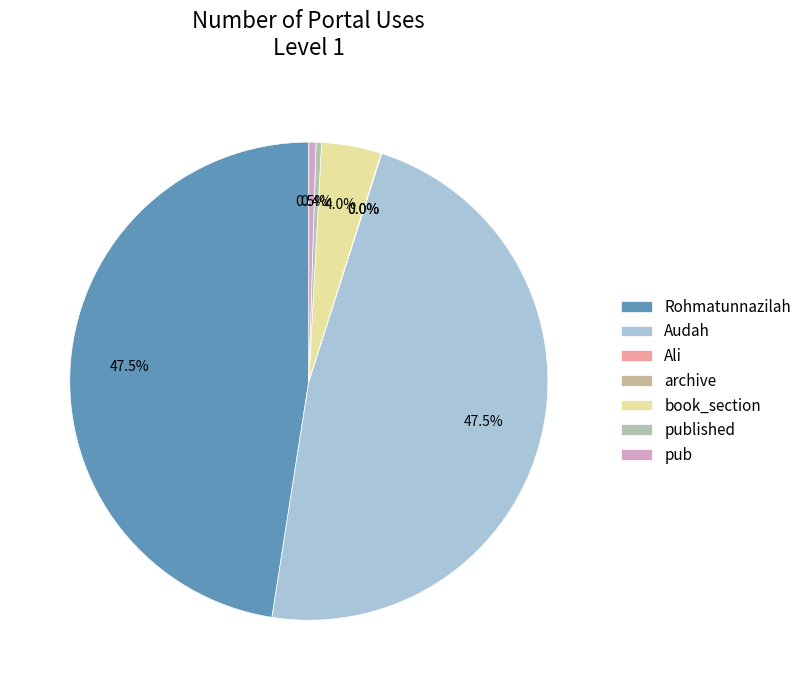

Is book_section the majority of the pie?

No